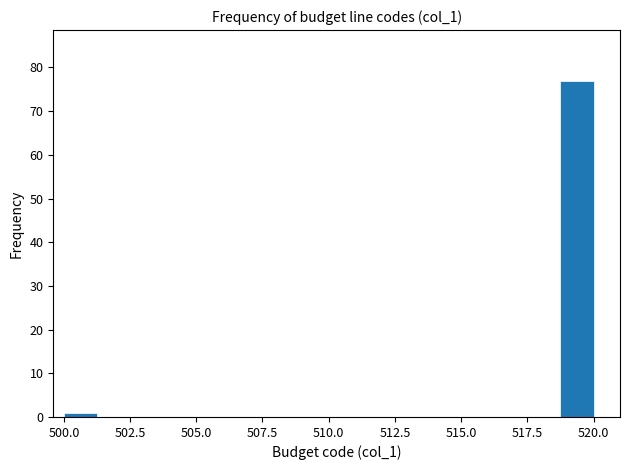

Read against the x-axis, roughly where is the centre of the tallest bar?

519.5